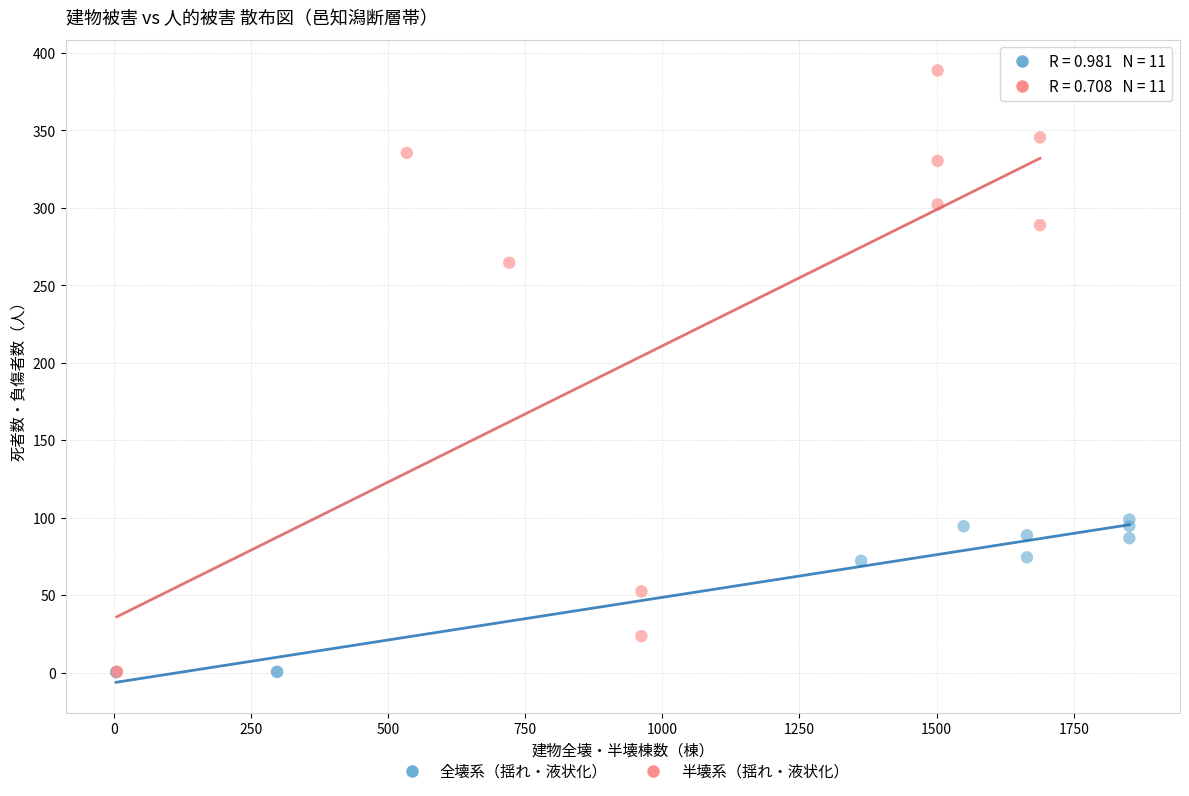

Which series reaches the maximum Y coordinate?

半壊系（揺れ・液状化）